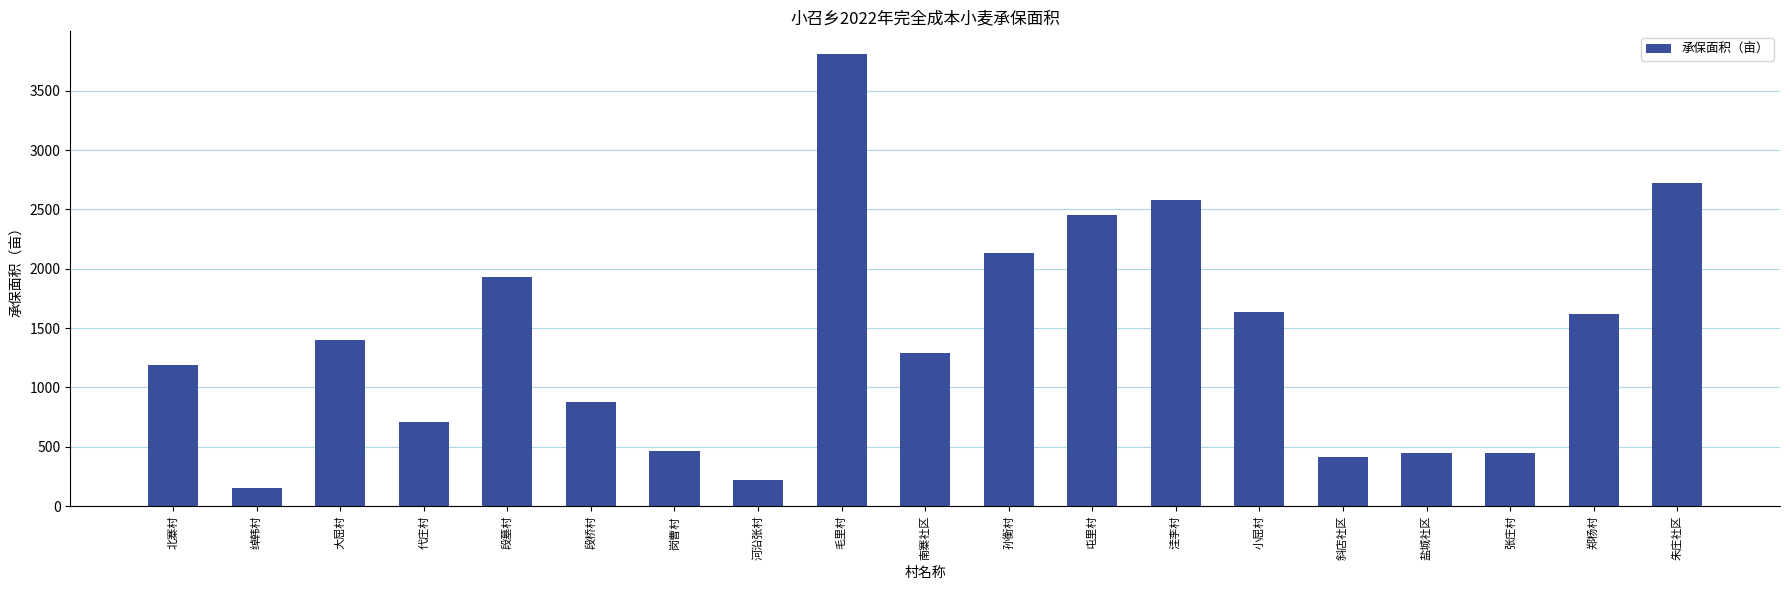

True or false: the data shows 425.3 at 段墓村.

False